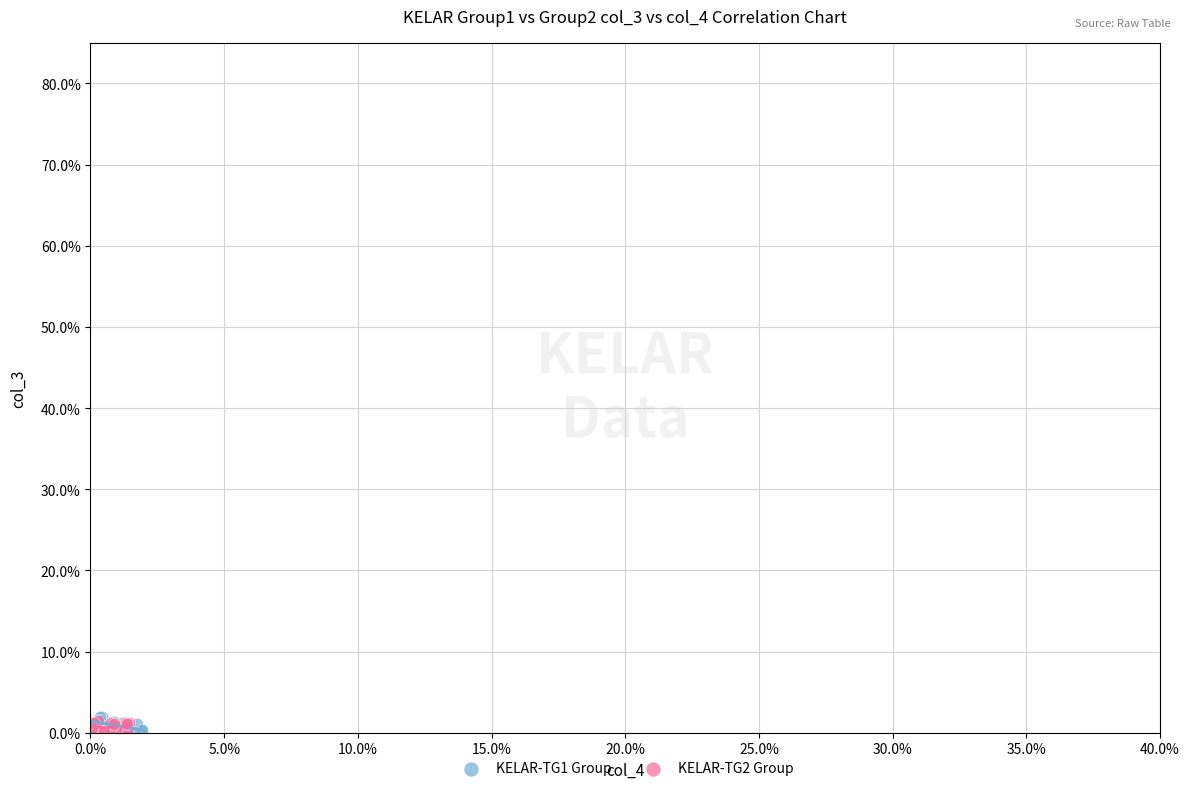

What are all the series names shown in the legend?

KELAR-TG1 Group, KELAR-TG2 Group